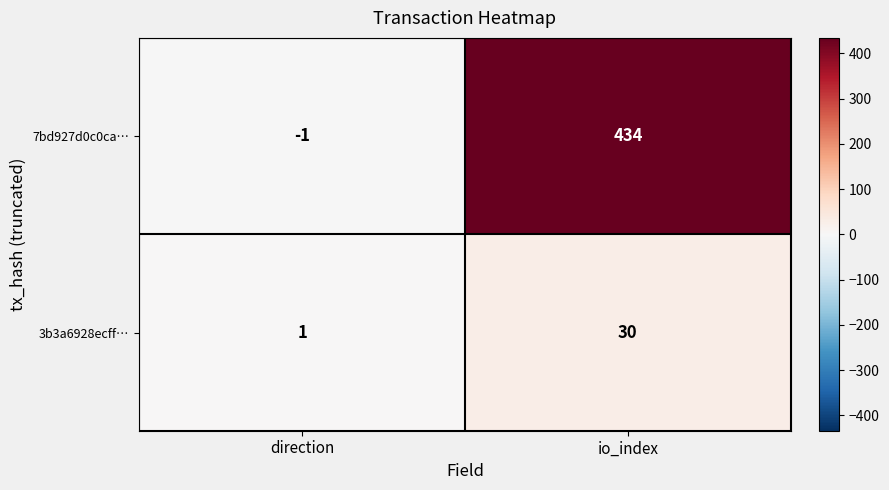

What is the spread (max minus min) of values at io_index?

404